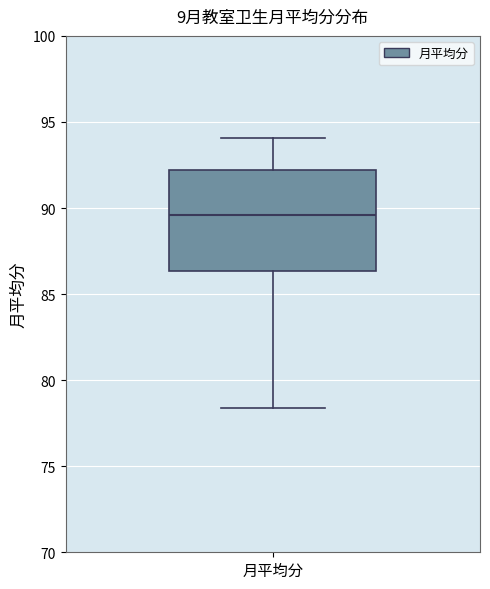

Read this box plot against the y-axis: the position of the median line, the range covered by the box, and the ends of both whiskers. The values are not printed on the chart, so give them approximately, as read against the axis.

median 89.5, box 86.5 to 92.0, whiskers 78.5 to 94.0